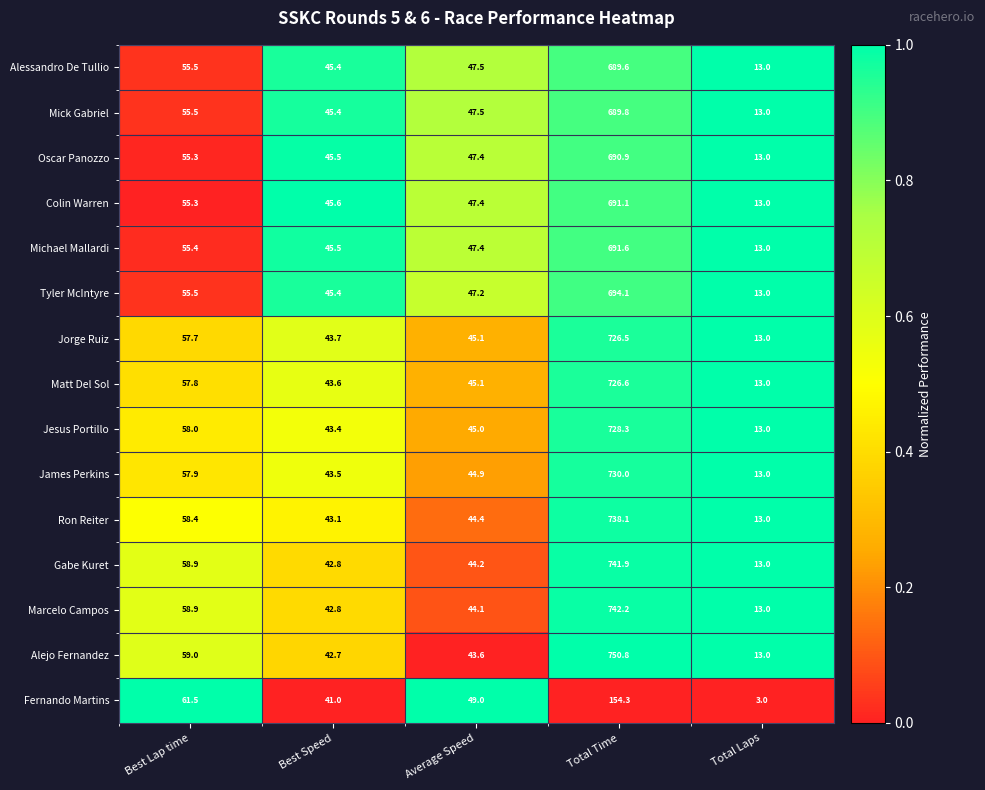

List the labels in order of Oscar Panozzo value, largest first.

Total Time, Best Lap time, Average Speed, Best Speed, Total Laps